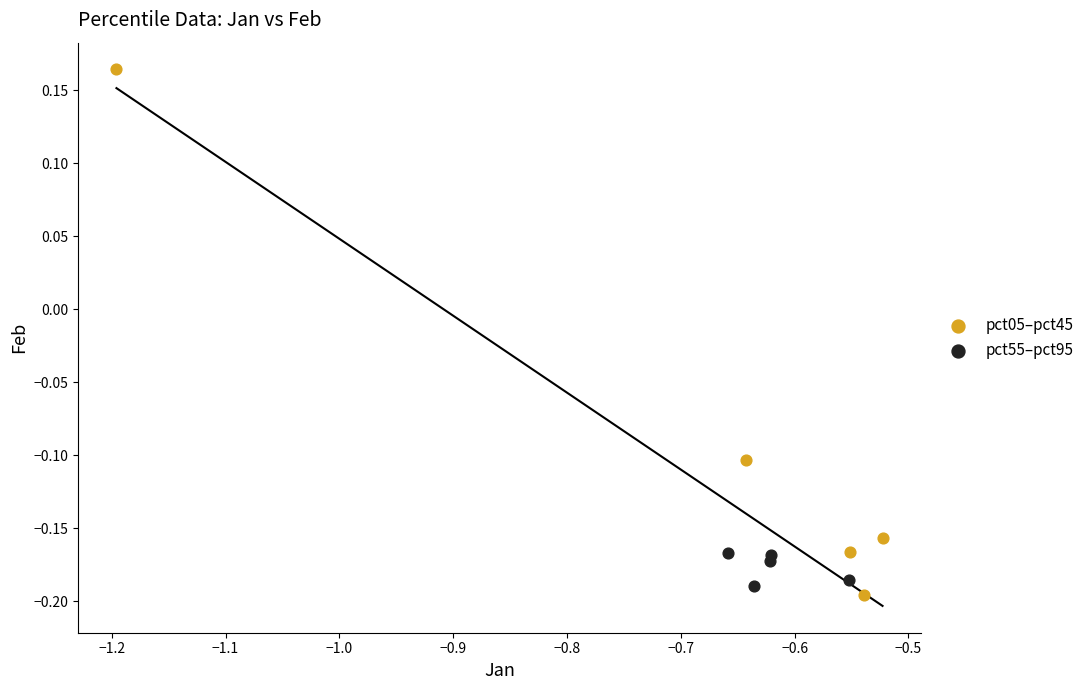

What are all the series names shown in the legend?

pct05–pct45, pct55–pct95